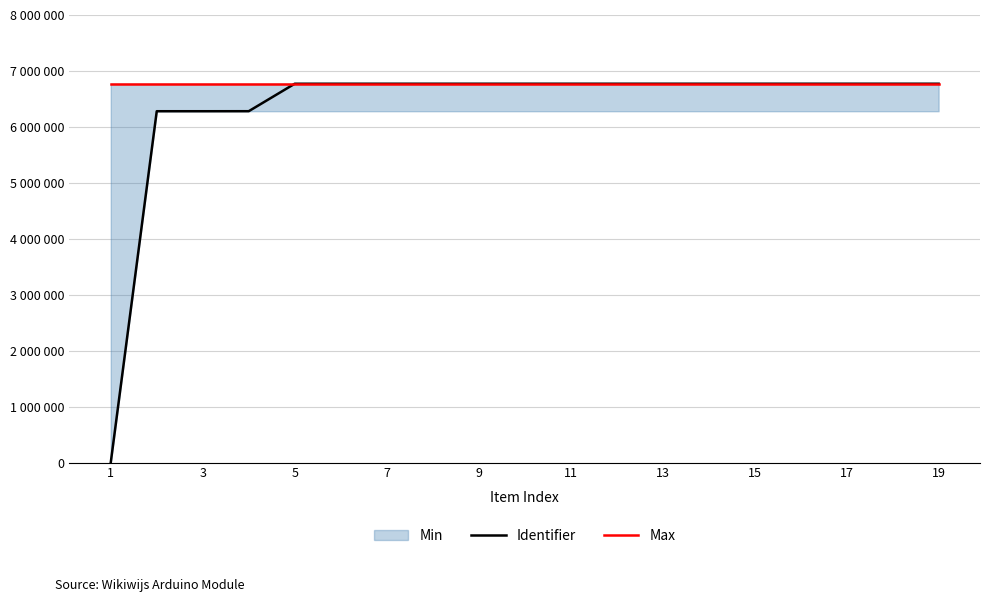

What is the sum of the Max values at 1 and 19?

13542298